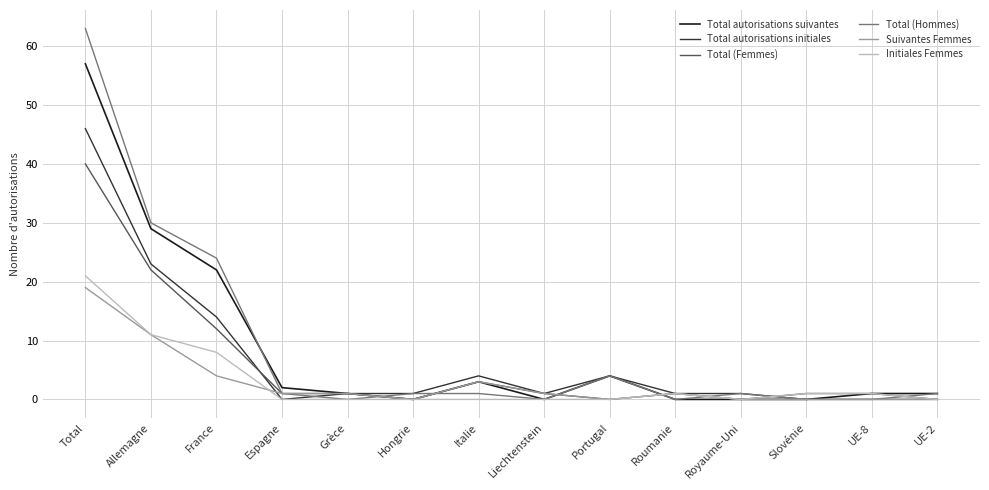

The Initiales Femmes series shows 30 at Total. True or false?

False